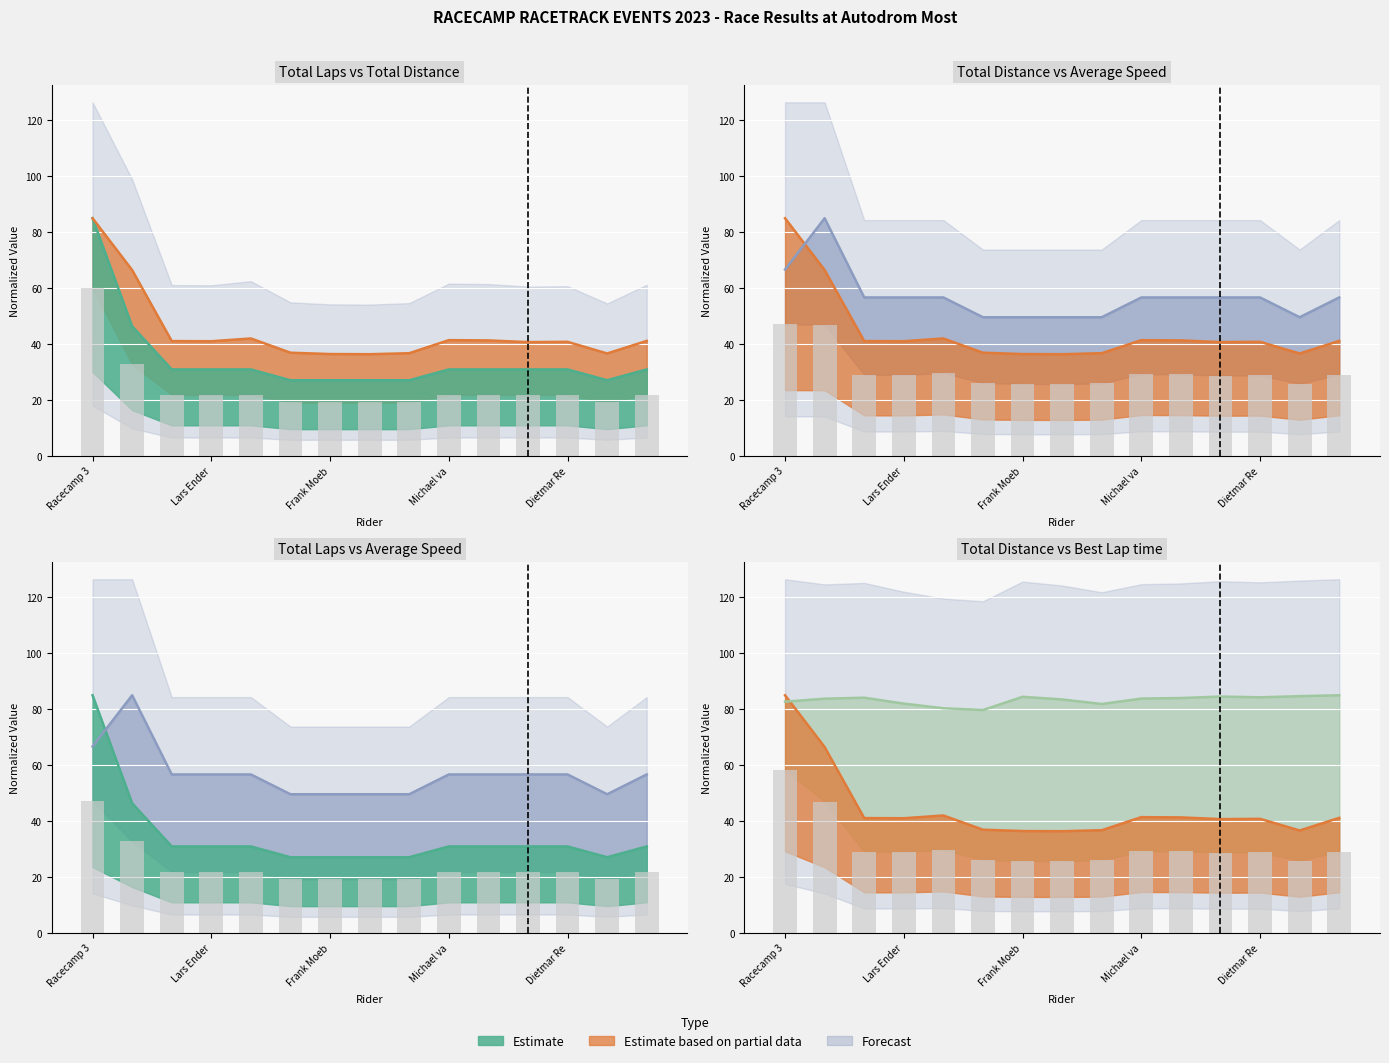

Does the chart contain stacked bars?

No